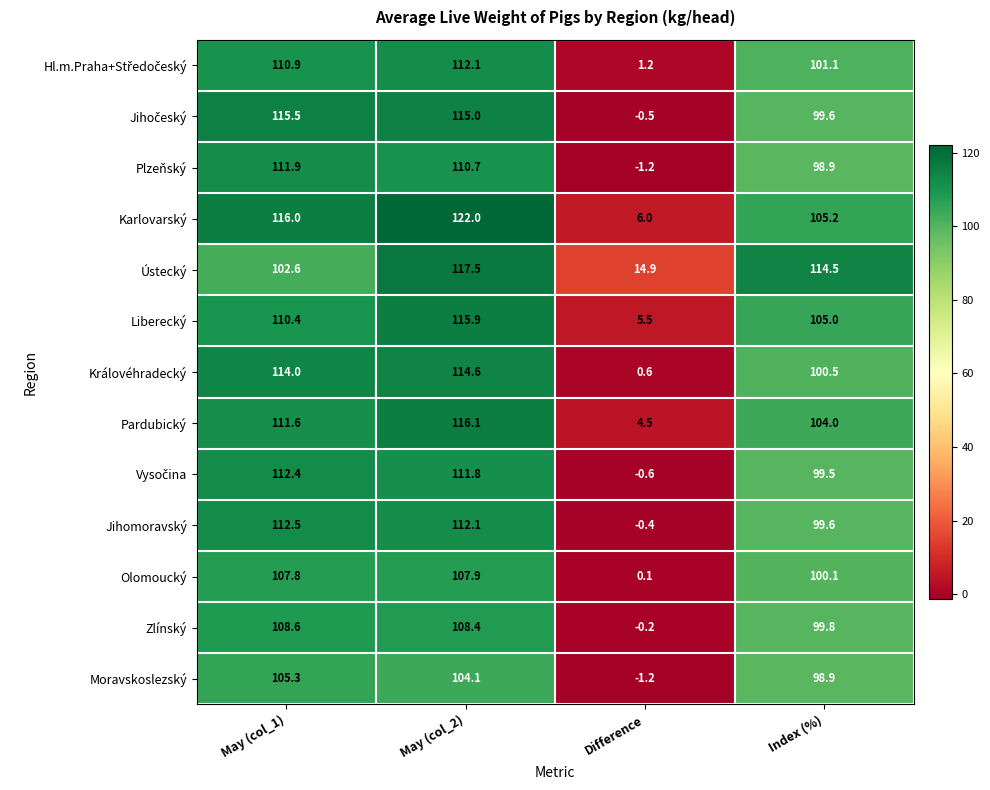

At how many categories does at least one series exceed 71?

3